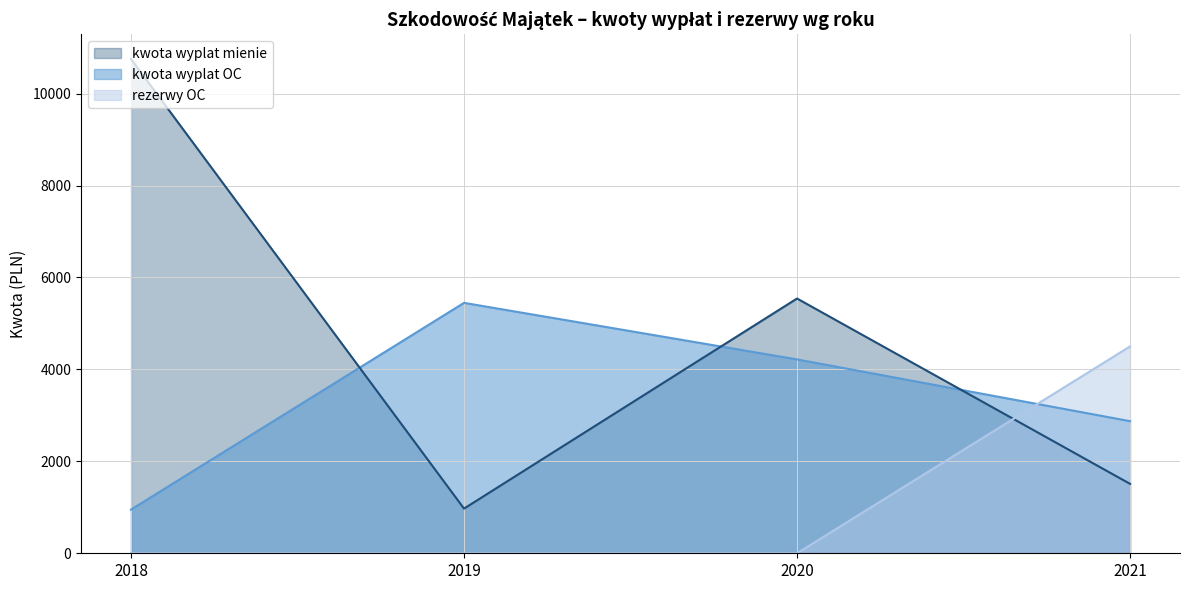

How many data points in rezerwy OC are above 0?

1